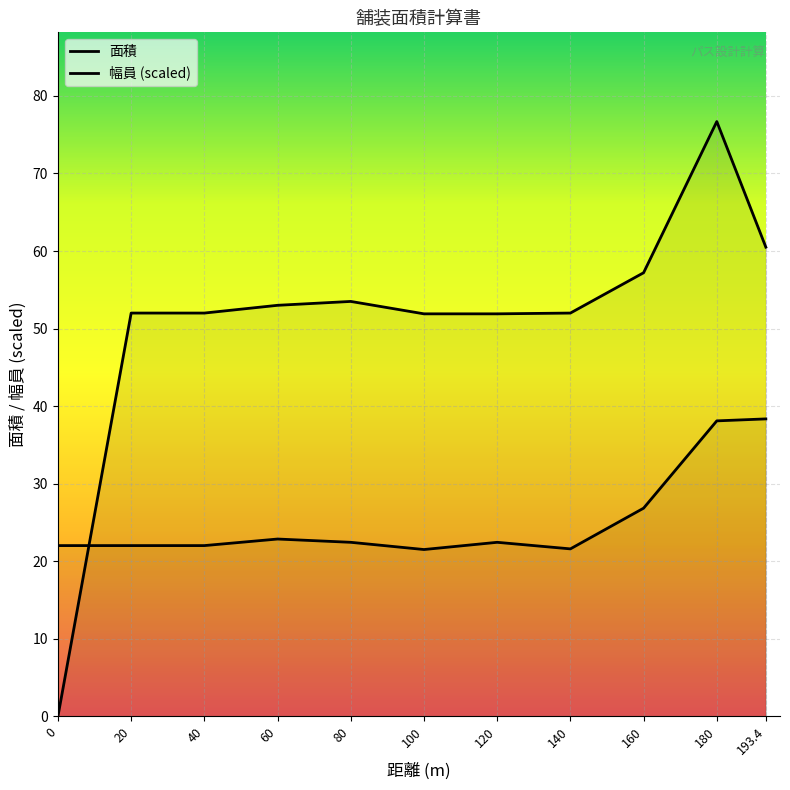

True or false: 面積 has a value of 18.6 at 20.

False